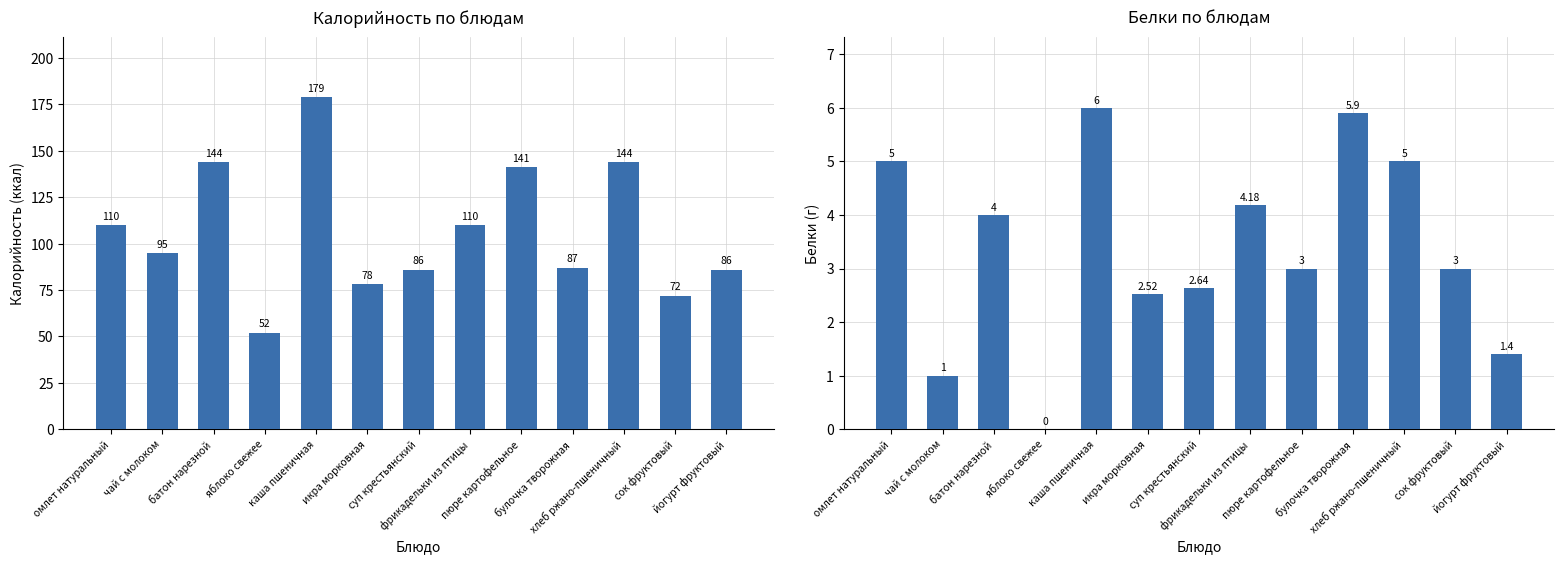

What is the label of the 13th bar from the right?

омлет натуральный